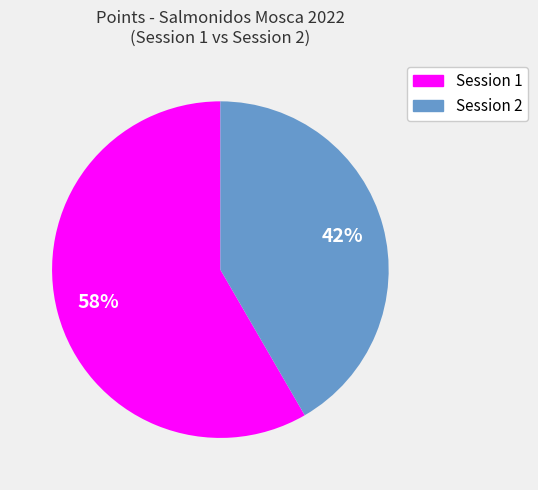

Is there a majority slice in this chart?

Yes